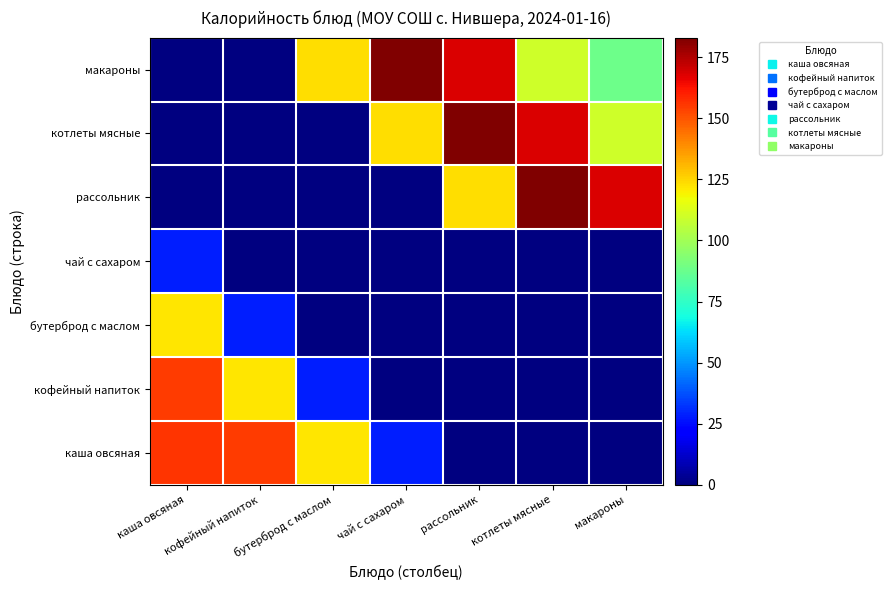

Reading left to right, extract all data points from this chart.

каша овсяная: каша овсяная=156	кофейный напиток=155	бутерброд с маслом=122	чай с сахаром=28	рассольник=0	котлеты мясные=0	макароны=0
кофейный напиток: каша овсяная=155	кофейный напиток=122	бутерброд с маслом=28	чай с сахаром=0	рассольник=0	котлеты мясные=0	макароны=0
бутерброд с маслом: каша овсяная=122	кофейный напиток=28	бутерброд с маслом=0	чай с сахаром=0	рассольник=0	котлеты мясные=0	макароны=0
чай с сахаром: каша овсяная=28	кофейный напиток=0	бутерброд с маслом=0	чай с сахаром=0	рассольник=0	котлеты мясные=0	макароны=0
рассольник: каша овсяная=0	кофейный напиток=0	бутерброд с маслом=0	чай с сахаром=0	рассольник=123	котлеты мясные=183	макароны=168
котлеты мясные: каша овсяная=0	кофейный напиток=0	бутерброд с маслом=0	чай с сахаром=123	рассольник=183	котлеты мясные=168	макароны=110
макароны: каша овсяная=0	кофейный напиток=0	бутерброд с маслом=123	чай с сахаром=183	рассольник=168	котлеты мясные=110	макароны=88